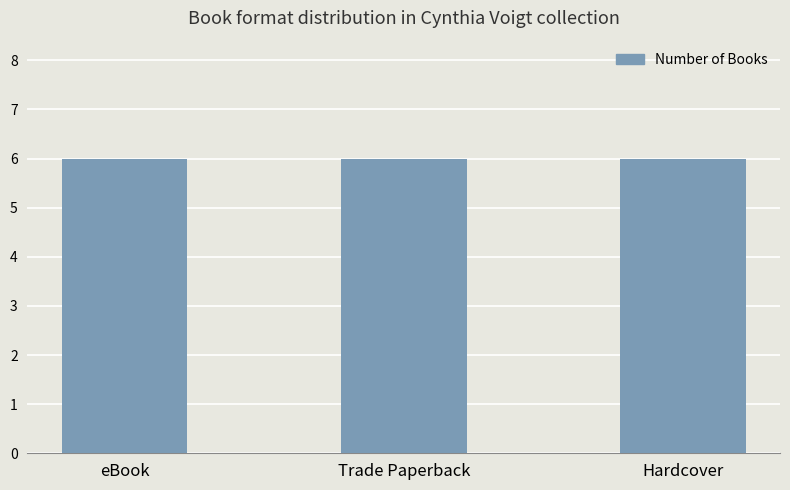

Count the number of data series in this chart.

1